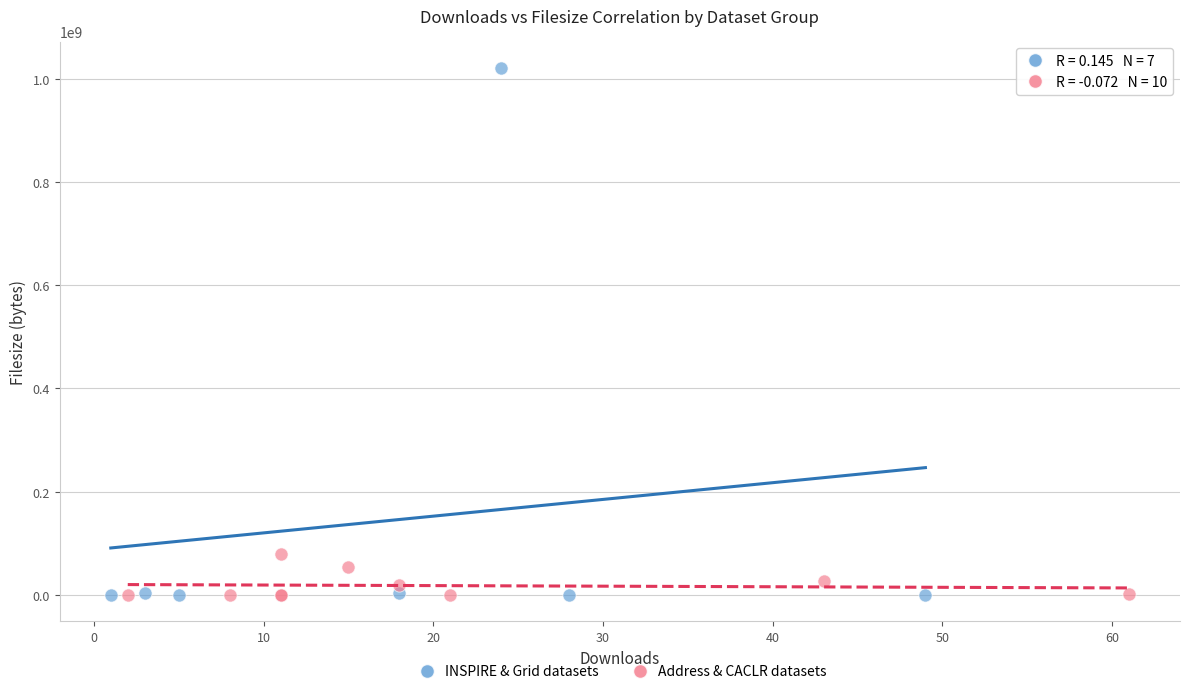

Which series has the widest spread of Y values?

INSPIRE & Grid datasets